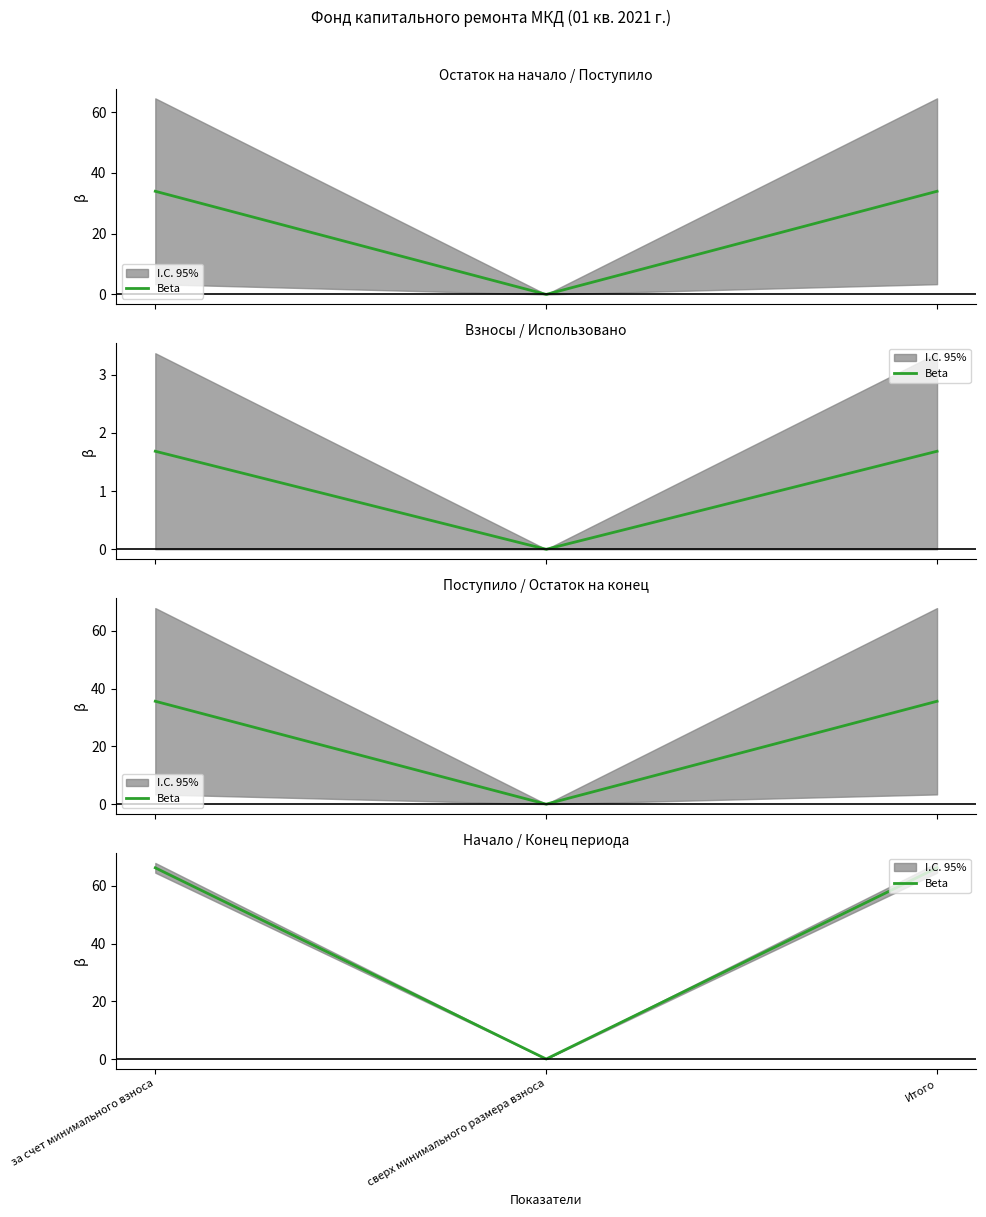

What is the sum of the values at за счет минимального взноса and Итого?

132.4